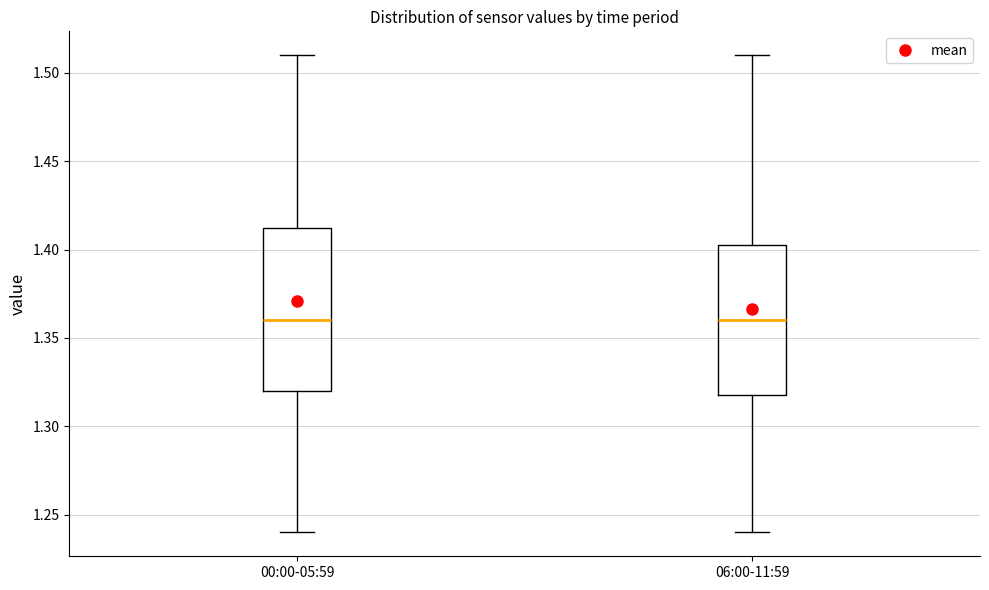

Reading left to right, read every box against the y-axis: the position of its median line, the range the box covers, and the ends of its whiskers. The values are not printed on the chart, so give them approximately, as read against the axis.

00:00-05:59: median 1.360, box 1.320 to 1.415, whiskers 1.240 to 1.510
06:00-11:59: median 1.360, box 1.320 to 1.405, whiskers 1.240 to 1.510